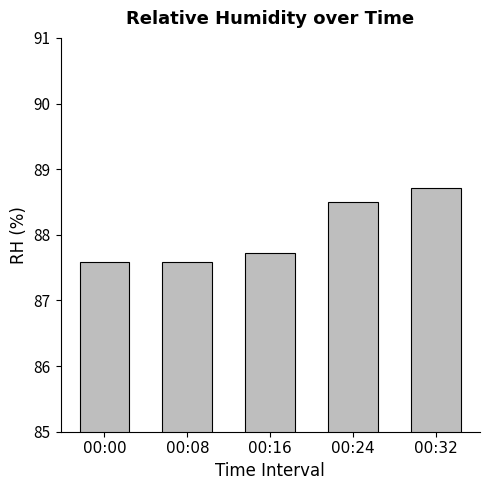

At which label is the value closest to 88?

00:16